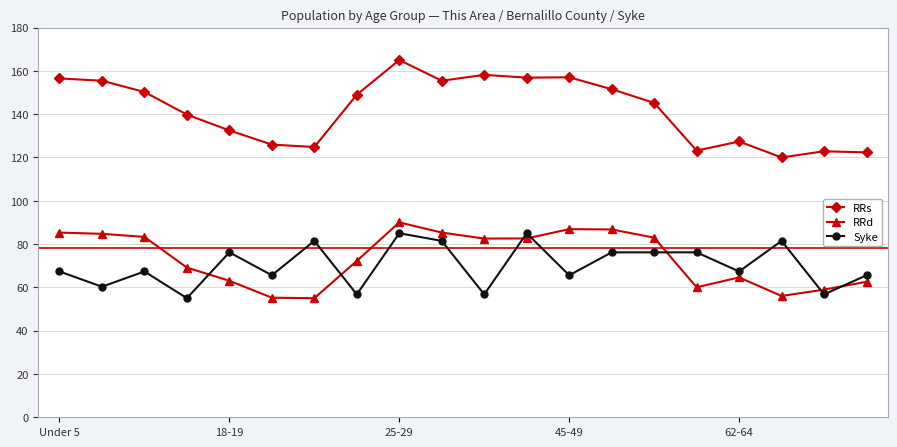

True or false: Syke has more than 0 points higher than both neighbors.

True